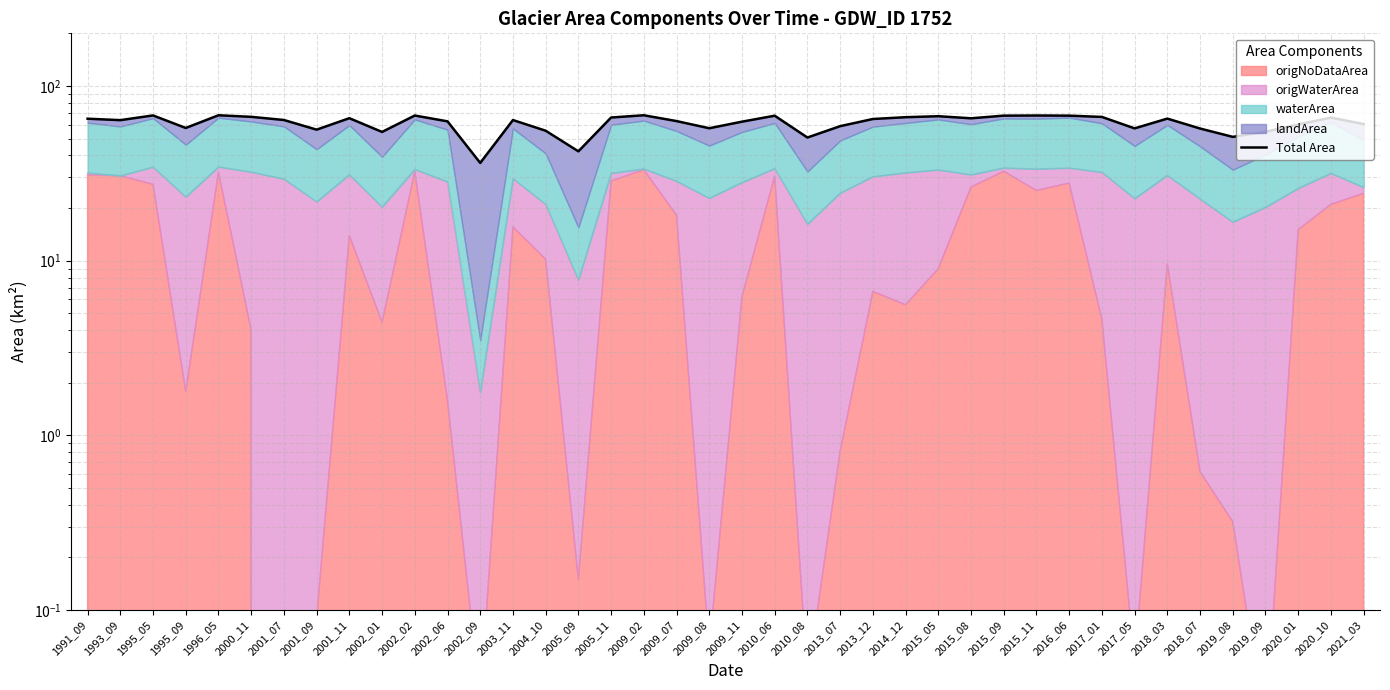

What is the difference between the values at 2016_06 and 2009_11?

5.2